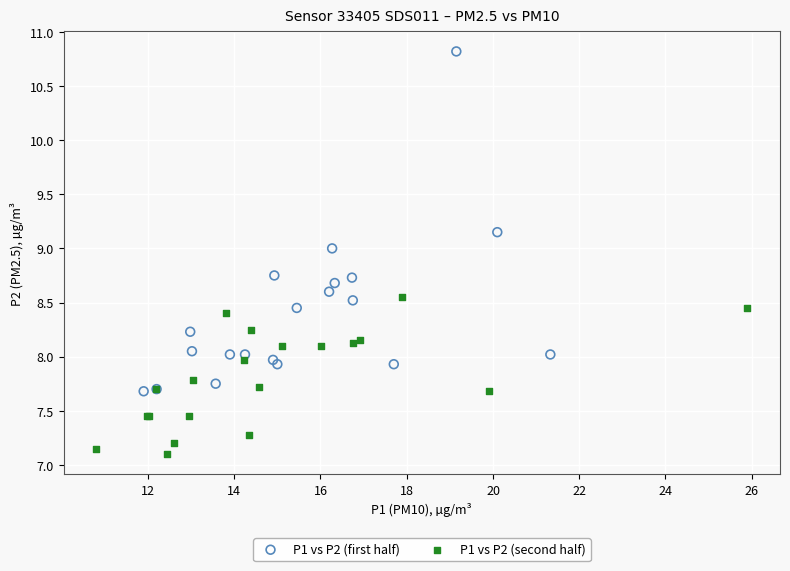

Which series reaches the minimum Y coordinate?

P1 vs P2 (second half)